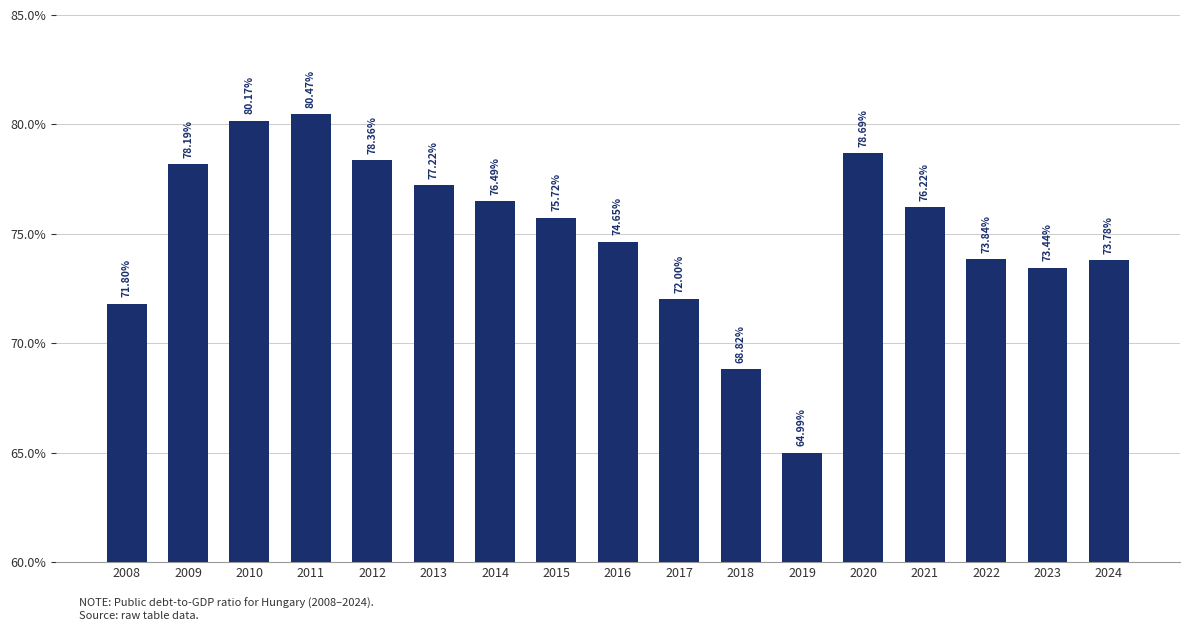

What is the value of the 13th bar from the left?

78.7